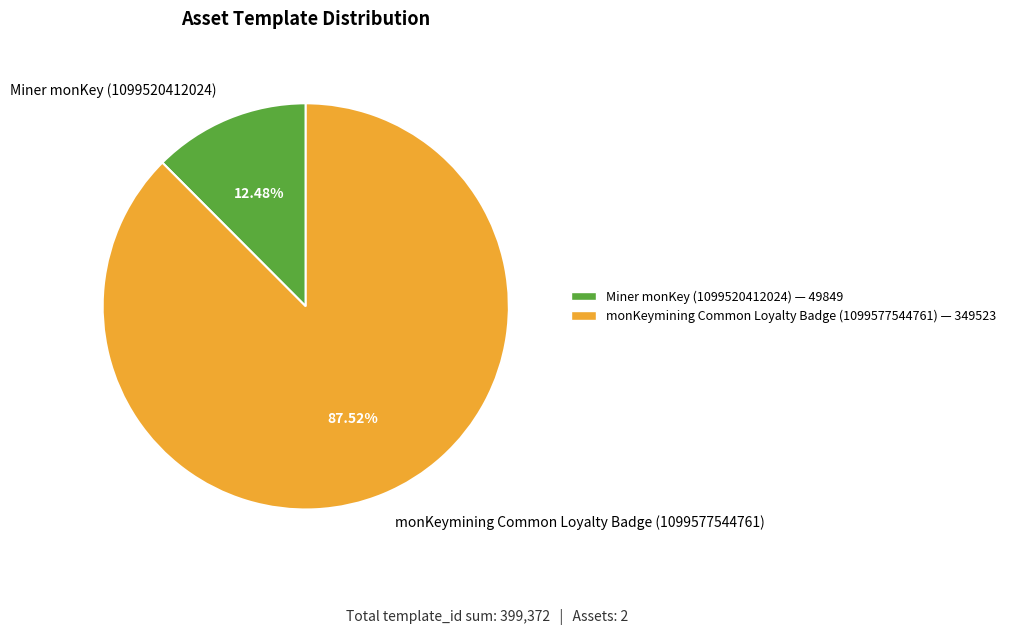

To the nearest percent, what is the difference between the monKeymining Common Loyalty Badge (1099577544761) and Miner monKey (1099520412024) slice percentages?

75%